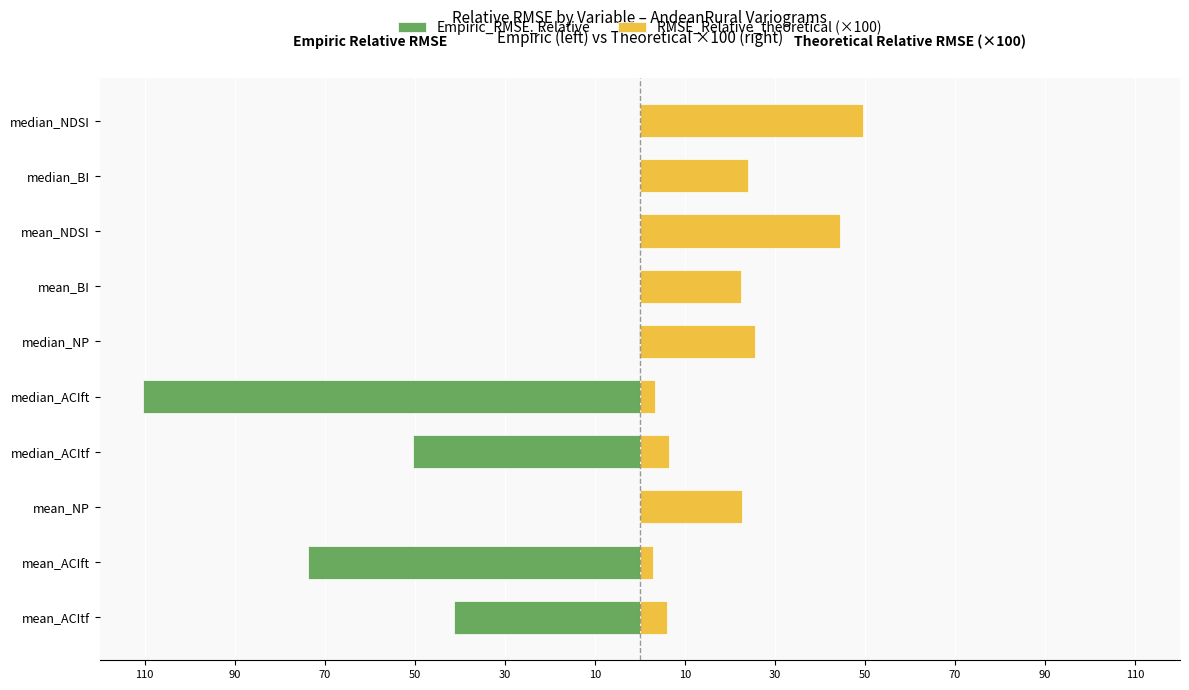

What is the value of the RMSE_Relative_theoretical (×100) bar at the 2nd from the left?

3.0